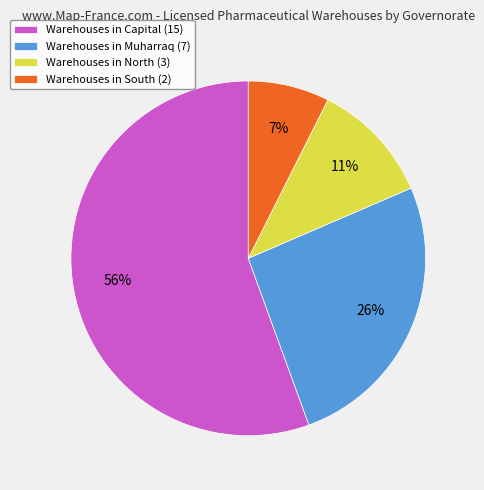

To the nearest percent, what percentage of the pie is Warehouses in Capital (15)?

56%